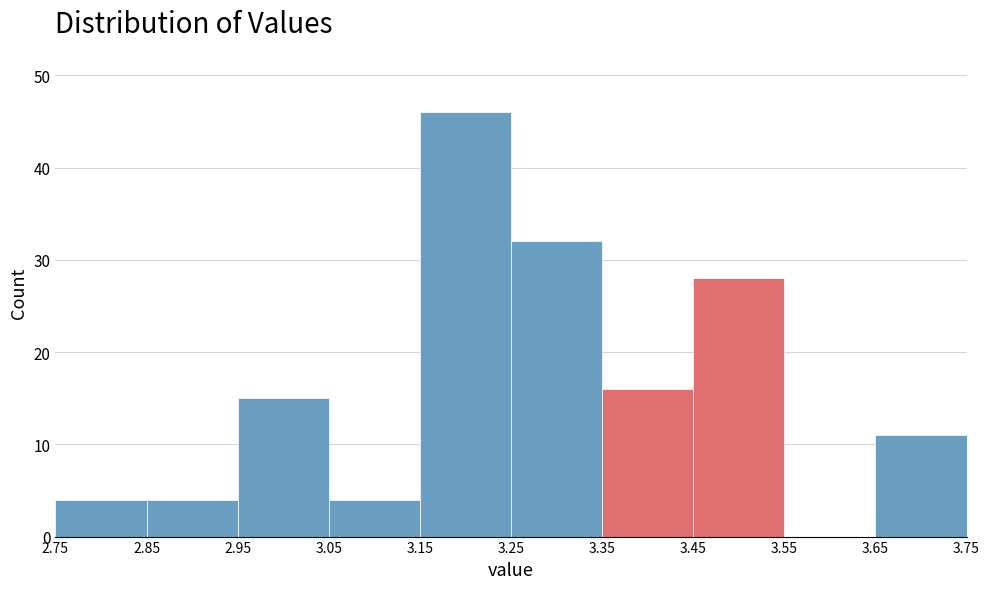

Reading left to right, list every bar in this chart as the range it spans on the x-axis followed by its height. The values are not printed on the chart, so give them approximately, as read against the axis.

2.75 to 2.85: 4
2.85 to 2.95: 4
2.95 to 3.05: 15
3.05 to 3.15: 4
3.15 to 3.25: 46
3.25 to 3.35: 32
3.35 to 3.45: 16
3.45 to 3.55: 28
3.55 to 3.65: 0
3.65 to 3.75: 11